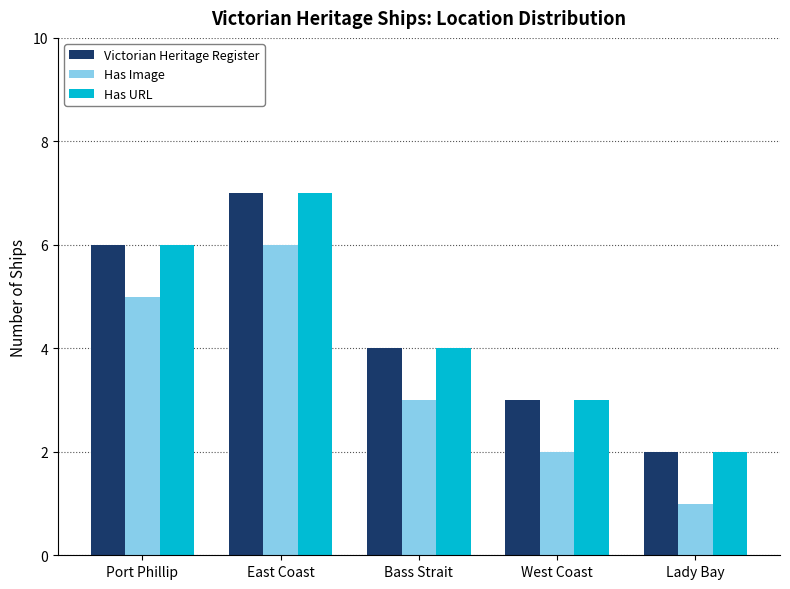

What is the sum of the Has Image values at West Coast and East Coast?

8